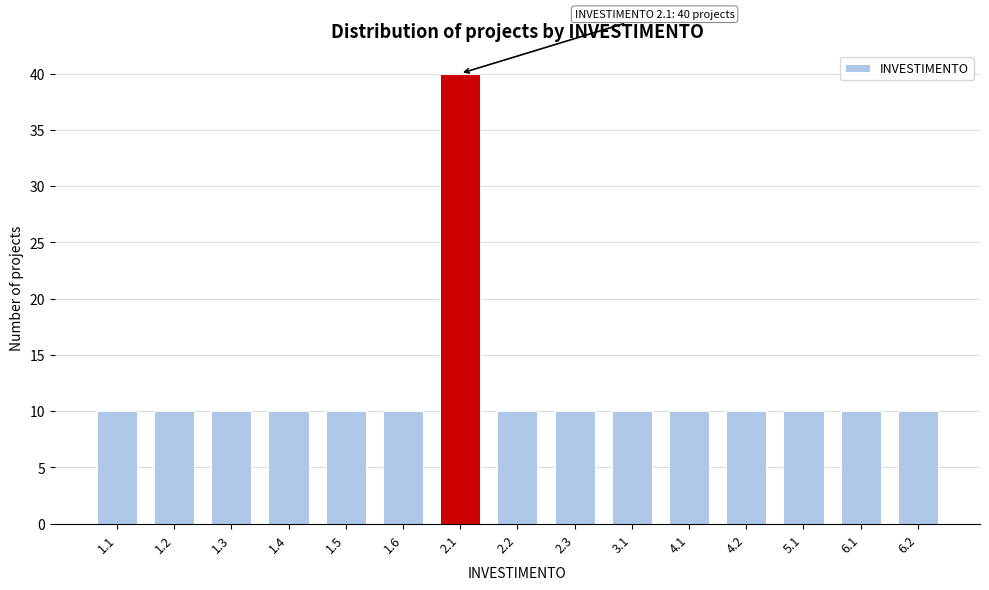

Reading left to right, extract all data points from this chart.

10	10	10	10	10	10	40	10	10	10	10	10	10	10	10